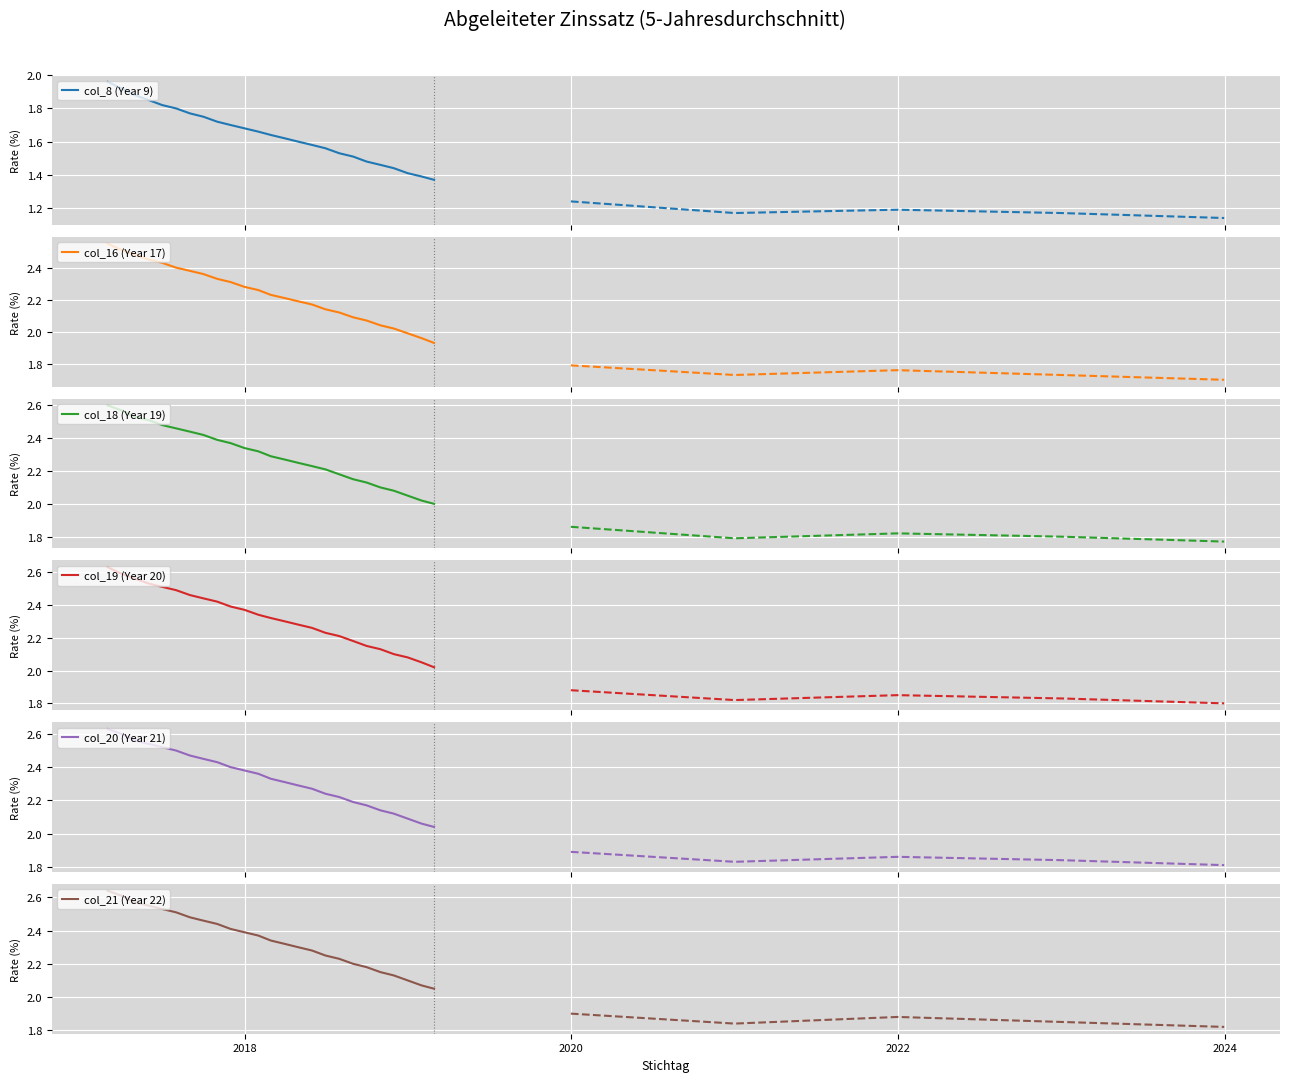

Which series has the widest spread of values?

col_16 (Year 17)